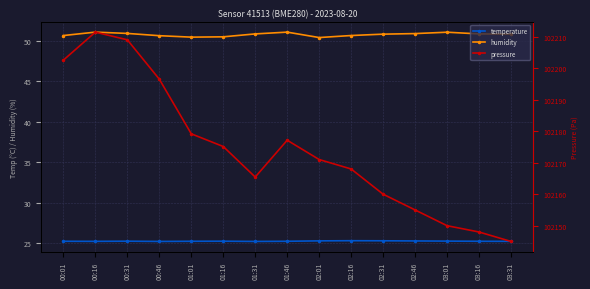

At 02:16, list the series in order from largest to smallest.

pressure, humidity, temperature